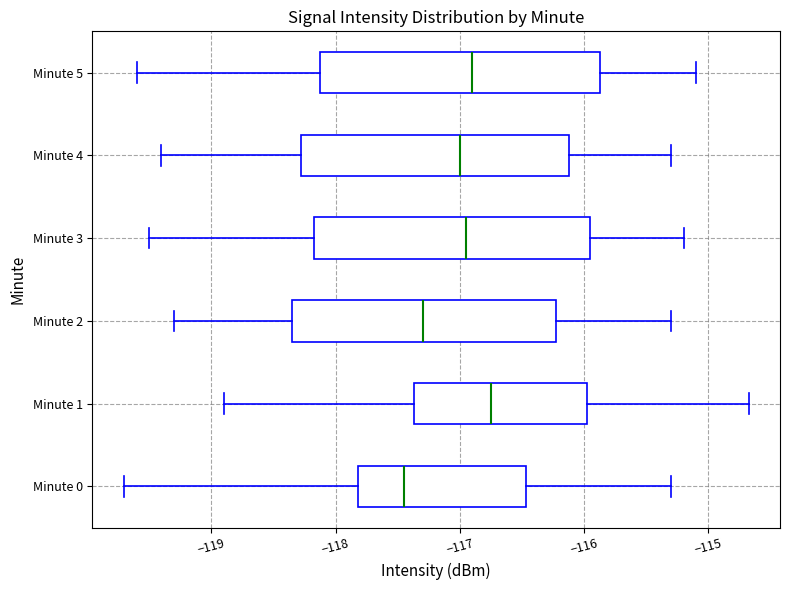

Where is the left edge of the box for Minute 5 on the x-axis? The values are not printed on the chart, so give them approximately, as read against the axis.

-118.1